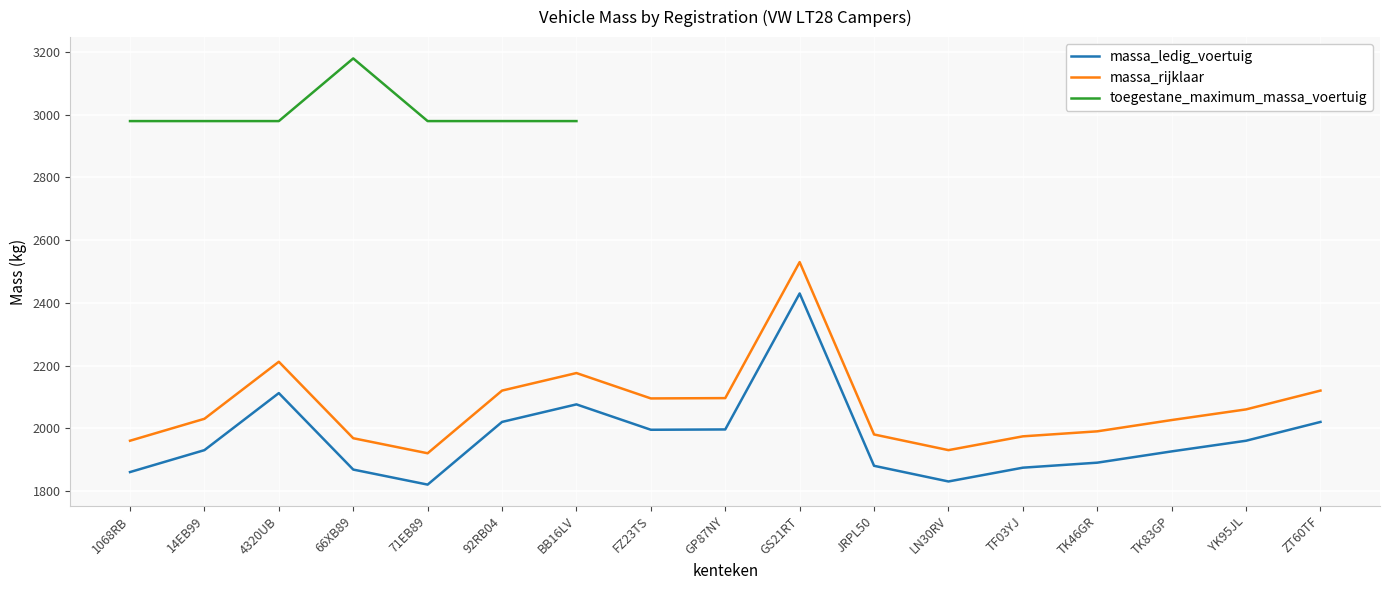

At 71EB89, list the series in order from smallest to largest.

massa_ledig_voertuig, massa_rijklaar, toegestane_maximum_massa_voertuig